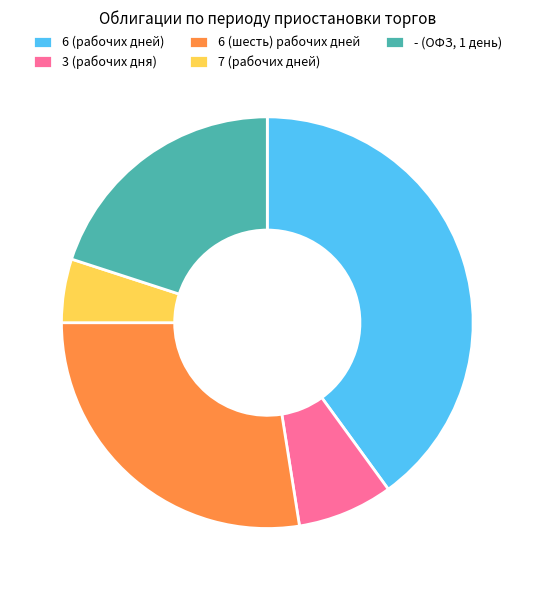

Is there a majority slice in this chart?

No